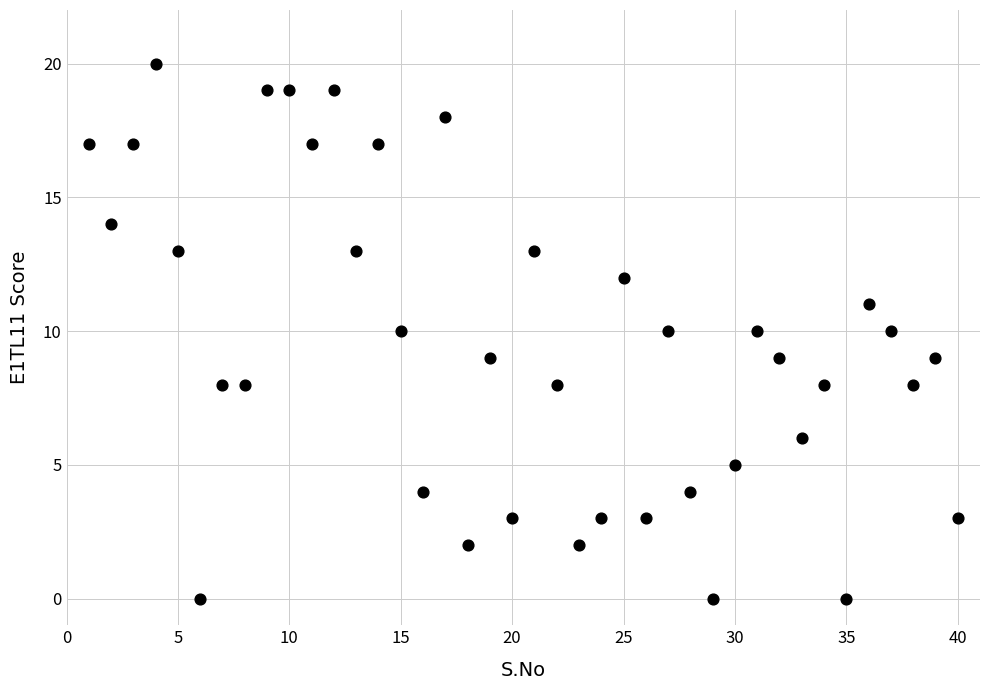

What is the range of Y values (max minus min)?

20